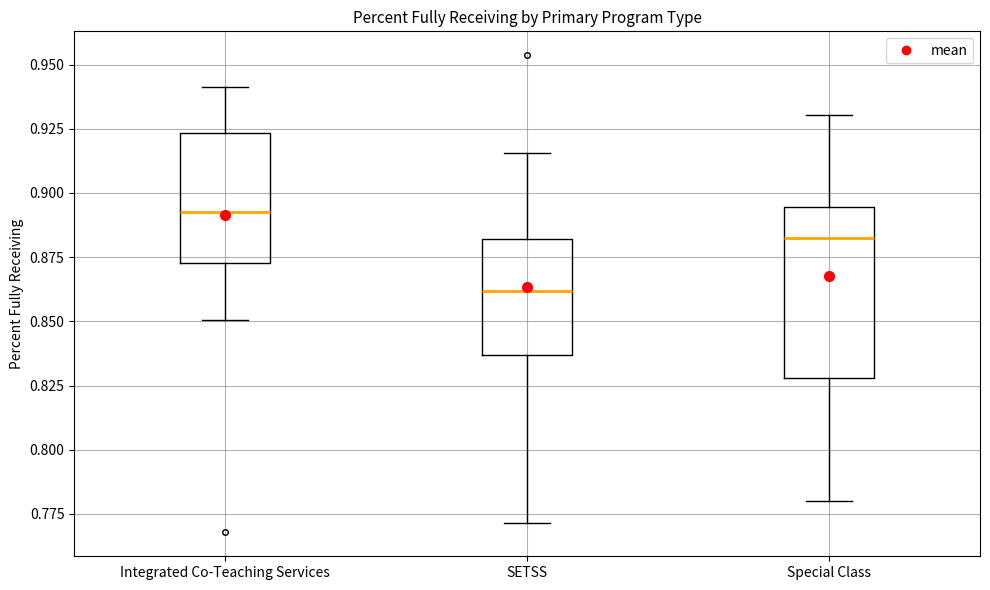

Which box's median line is the highest?

Integrated Co-Teaching Services